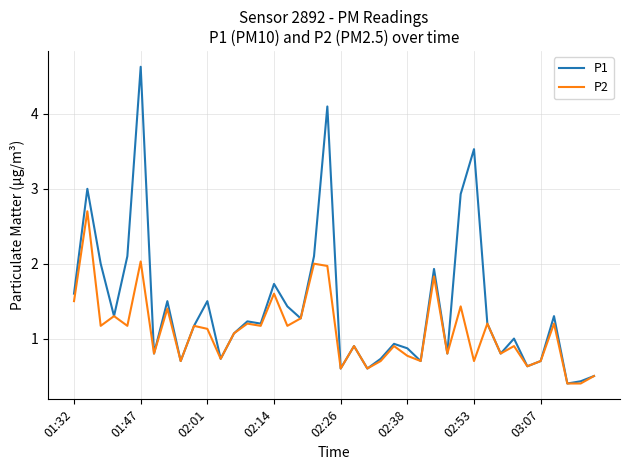

What is the minimum value for P1?

0.4